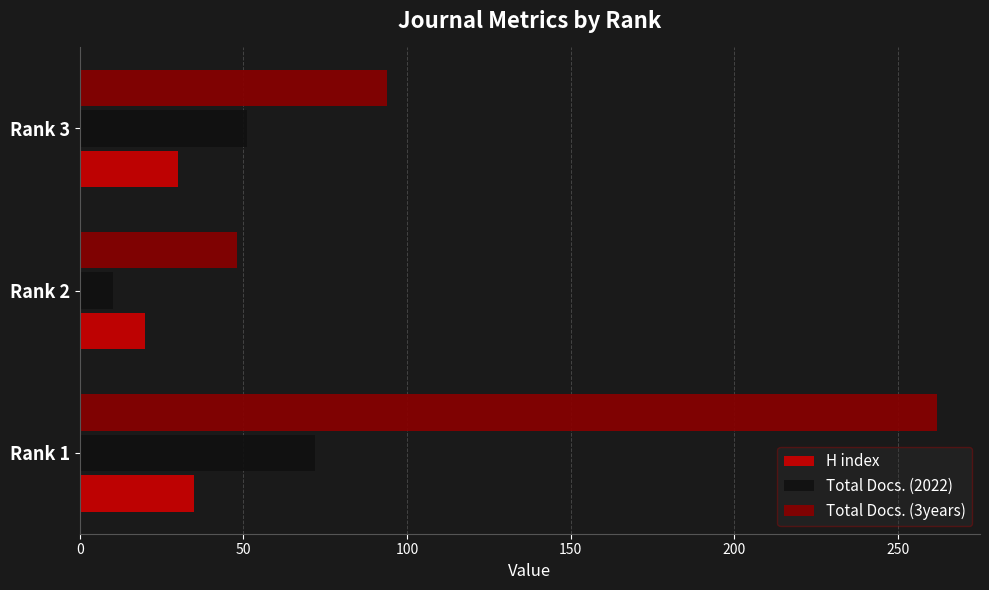

List the series in order of their overall mean, lowest first.

H index, Total Docs. (2022), Total Docs. (3years)